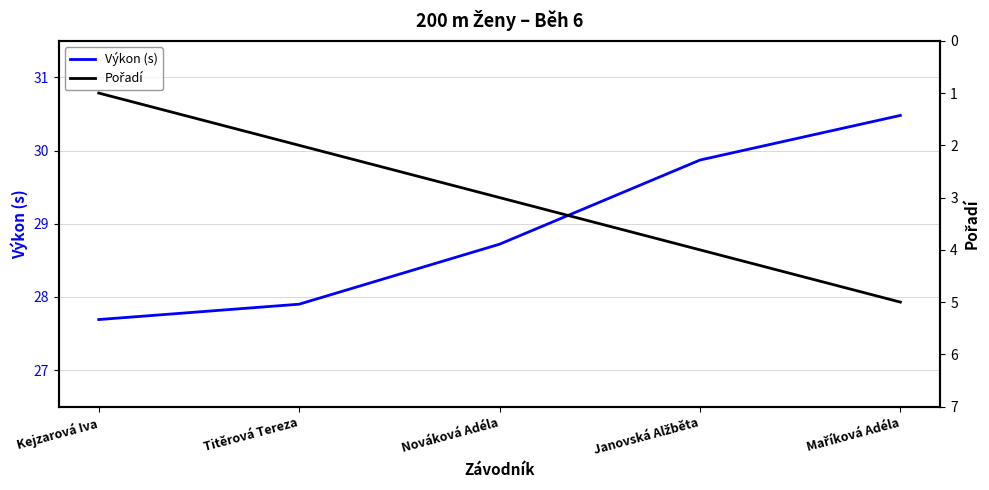

What is the total value across all series at Nováková Adéla?

31.7